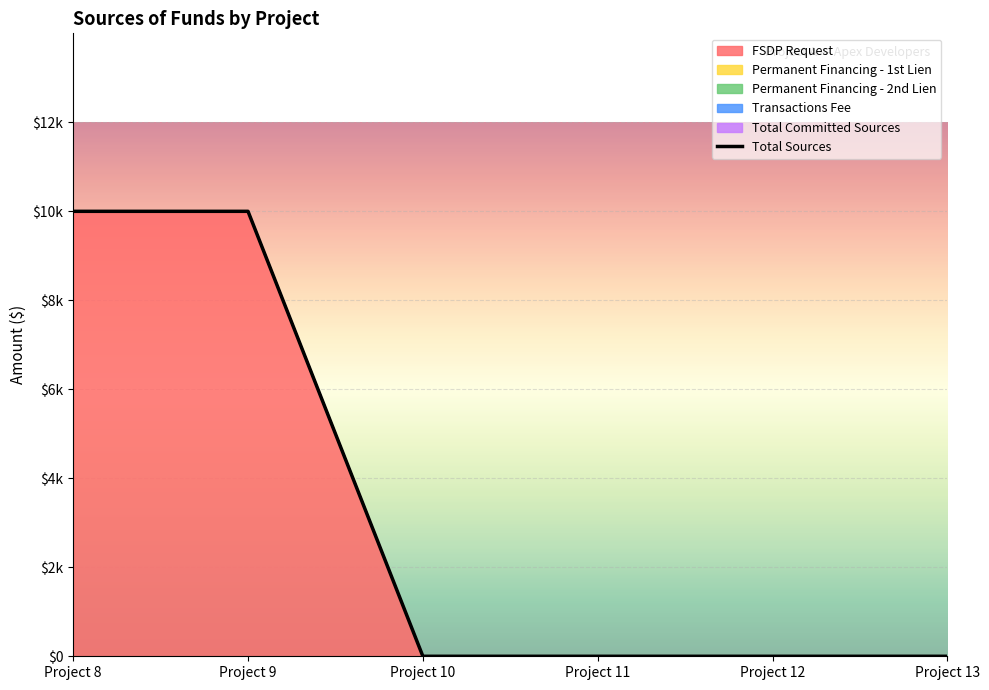

Reading left to right, transcribe all the data shown in this chart.

Project 8=10000	Project 9=10000	Project 10=0	Project 11=0	Project 12=0	Project 13=0